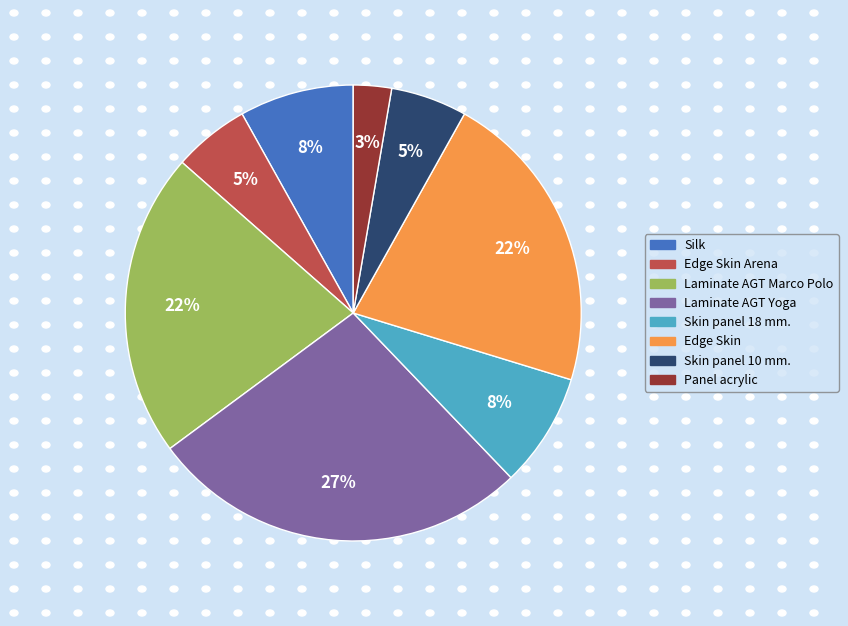

Is there a majority slice in this chart?

No